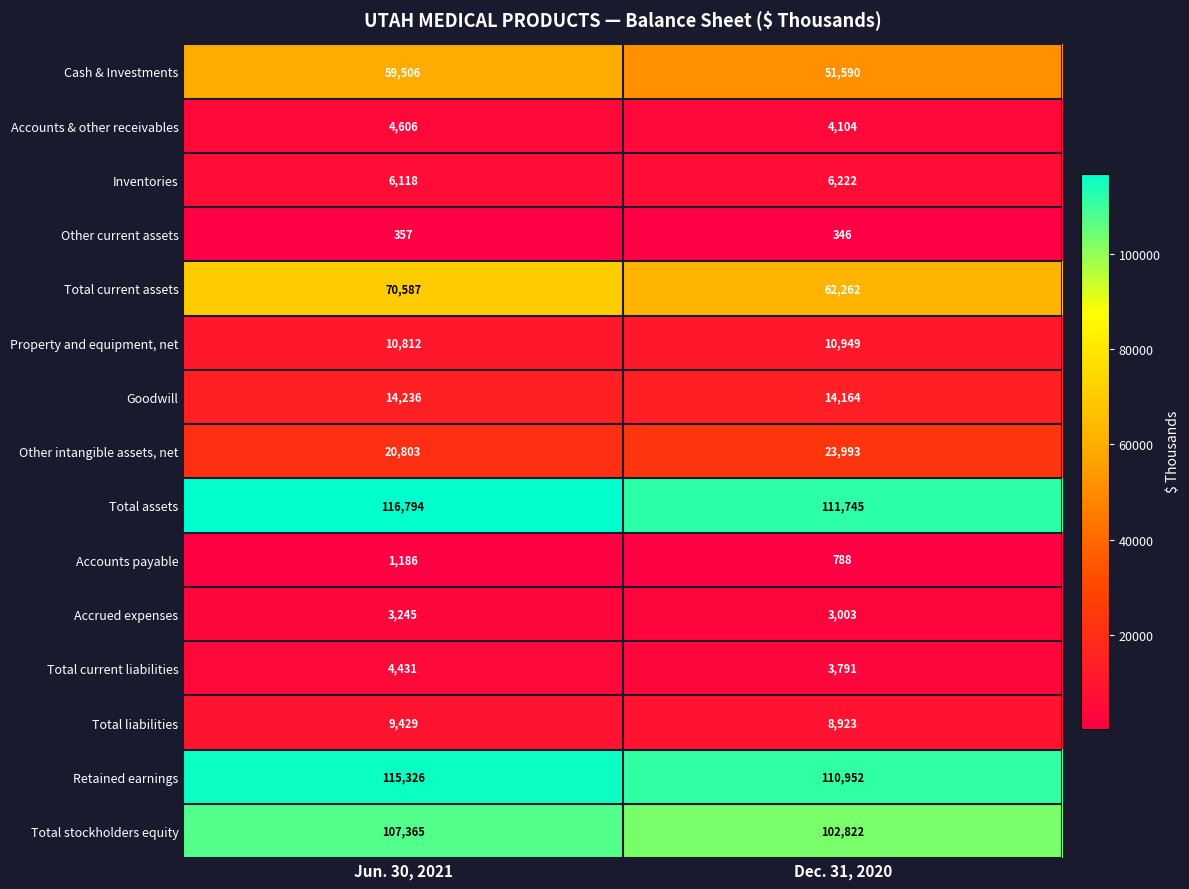

Which category has the highest value across all series?

Jun. 30, 2021